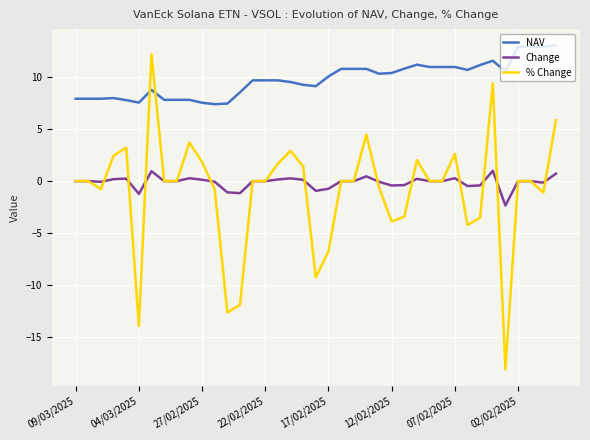

True or false: % Change has more than 1 interior local peaks.

True